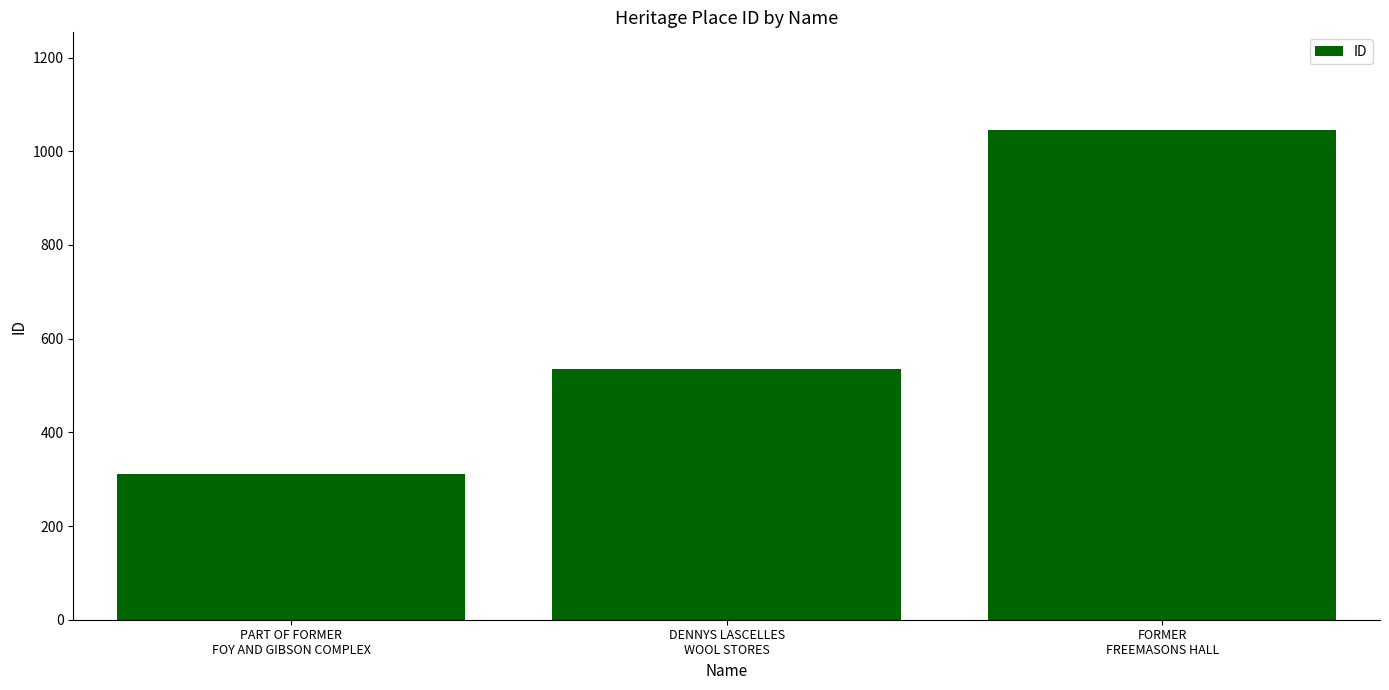

What is the change in value from DENNYS LASCELLES
WOOL STORES to FORMER
FREEMASONS HALL?

+509